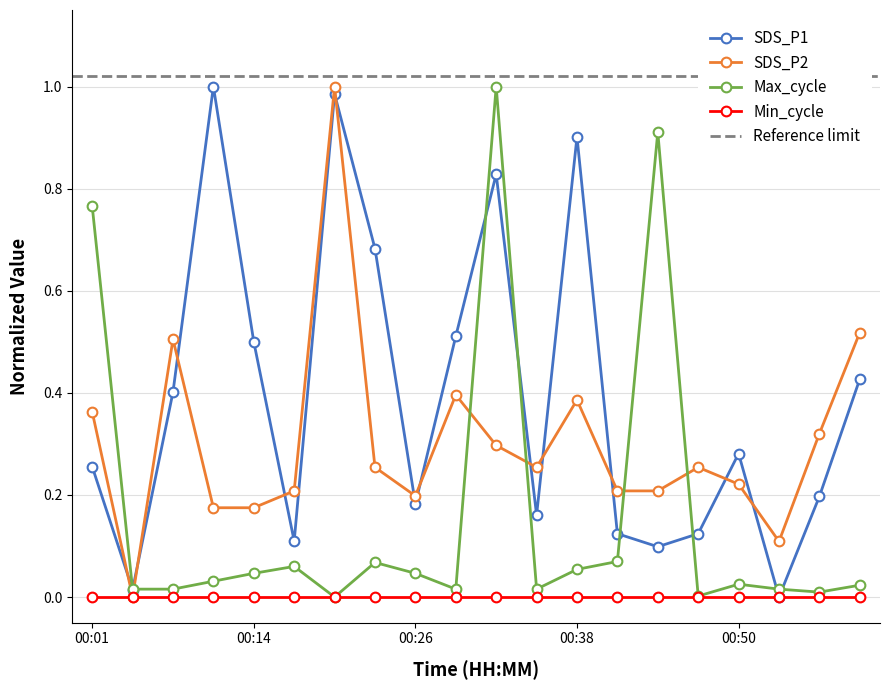

After their last crossing, which series has the higher values: SDS_P2 or Max_cycle?

SDS_P2